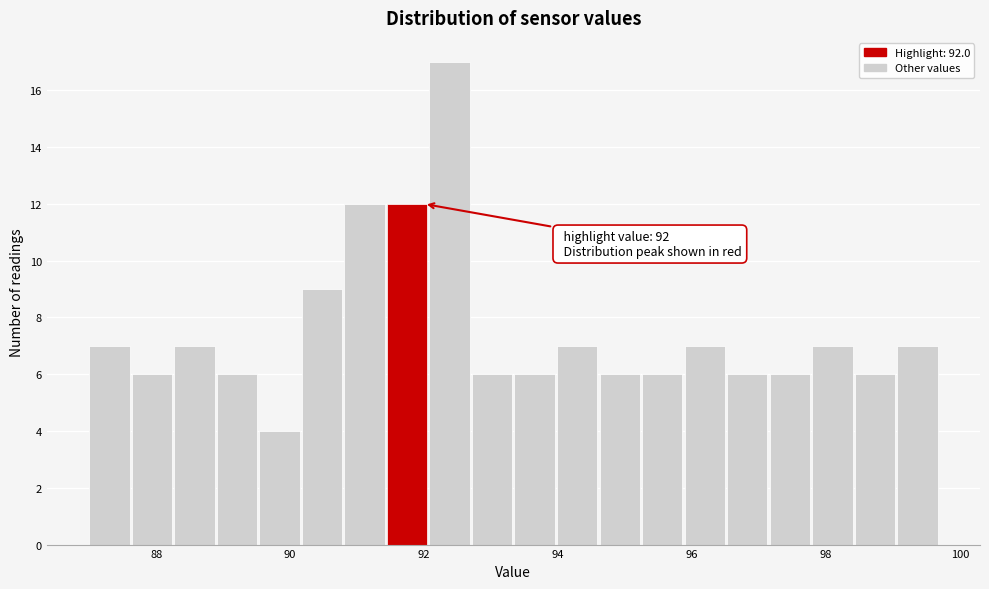

Around what value on the x-axis is the tallest bar? Give the approximate position of its centre, as read against the axis.

92.4